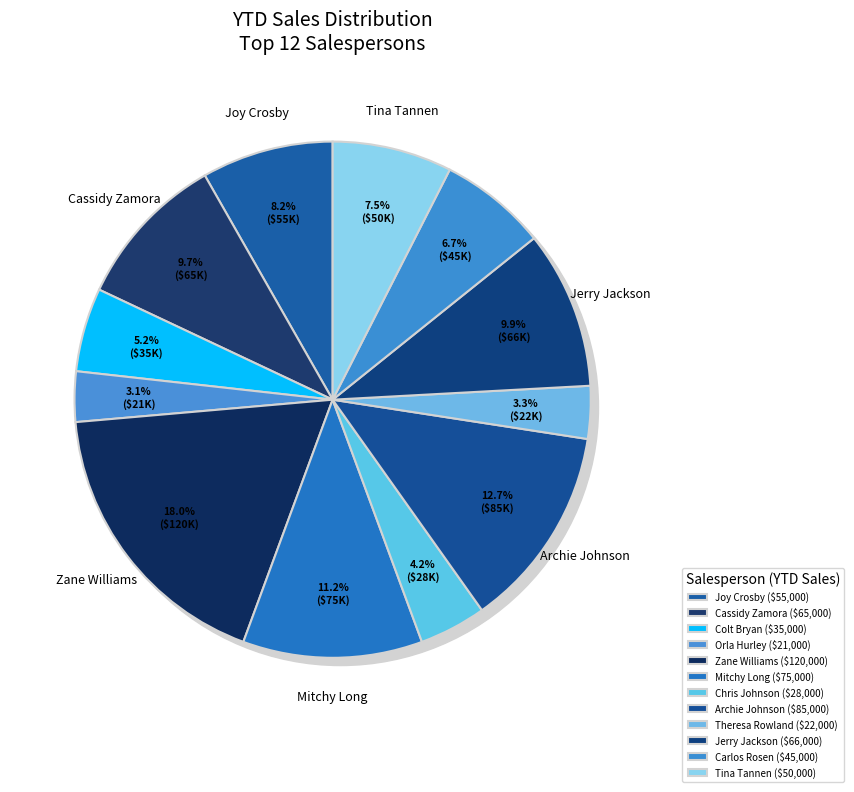

How many slices are in this pie chart?

12